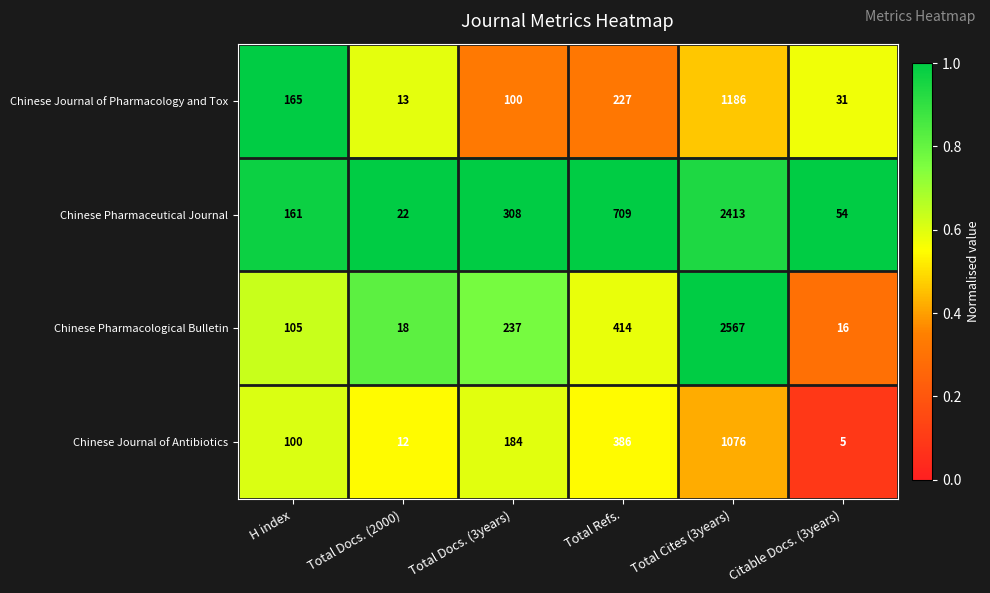

Which series changed the most between H index and Total Cites (3years)?

Chinese Pharmacological Bulletin